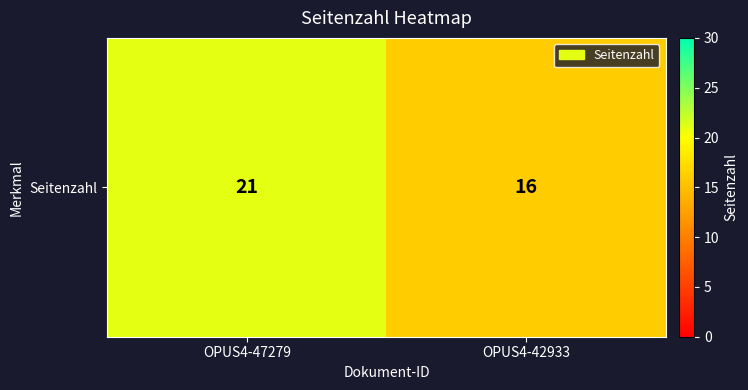

Reading left to right, list all the values displayed in this chart.

OPUS4-47279=21	OPUS4-42933=16